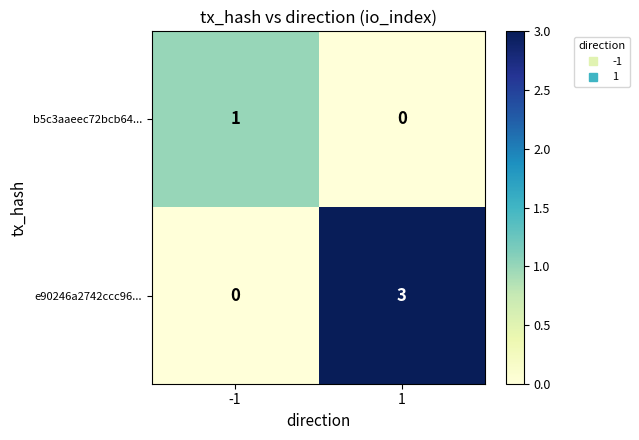

Reading left to right, transcribe all the data shown in this chart.

b5c3aaeec72bcb64...: -1=1	1=0
e90246a2742ccc96...: -1=0	1=3